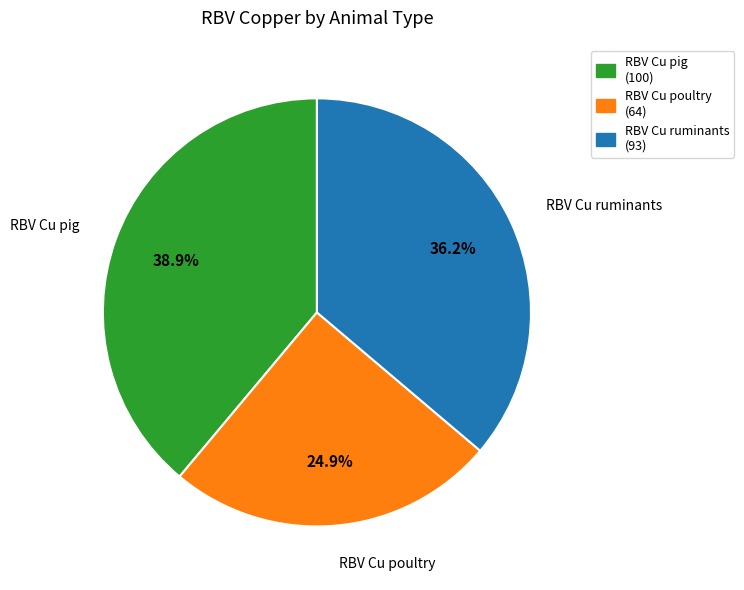

Between RBV Cu pig and RBV Cu ruminants, which is larger?

RBV Cu pig